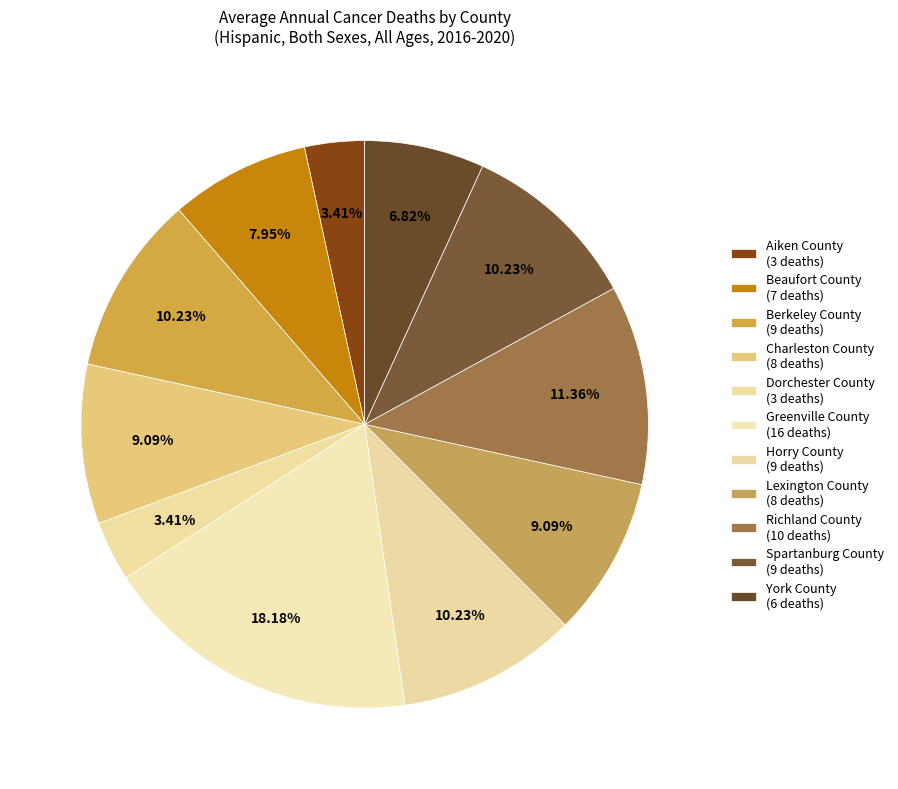

The Horry County slice represents 10% of the pie. True or false?

True